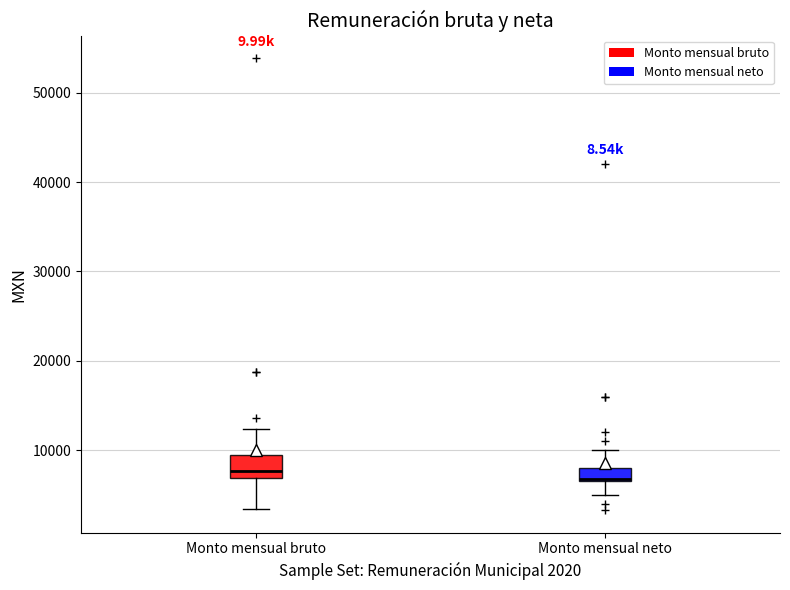

Where is the upper edge of the box for Monto mensual neto on the y-axis? The values are not printed on the chart, so give them approximately, as read against the axis.

8000